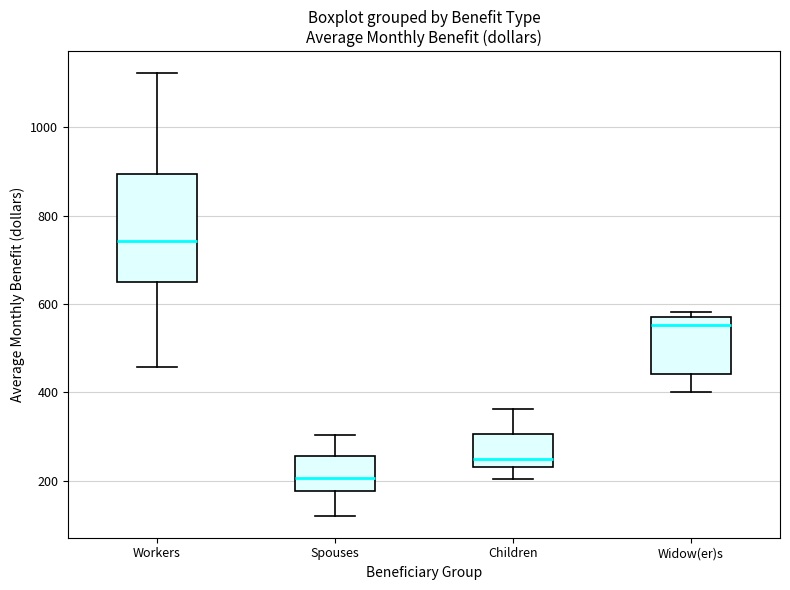

Reading left to right, transcribe this box plot: for each box, give where its median line is, the range the box spans, and where its two whiskers end, as read against the y-axis. The values are not printed on the chart, so give them approximately, as read against the axis.

Workers: median 740, box 640 to 900, whiskers 460 to 1120
Spouses: median 200, box 180 to 260, whiskers 120 to 300
Children: median 240 (just above the box's lower edge), box 240 to 300, whiskers 200 to 360
Widow(er)s: median 560, box 440 to 580, whiskers 400 to 580 (just above the box's upper edge)